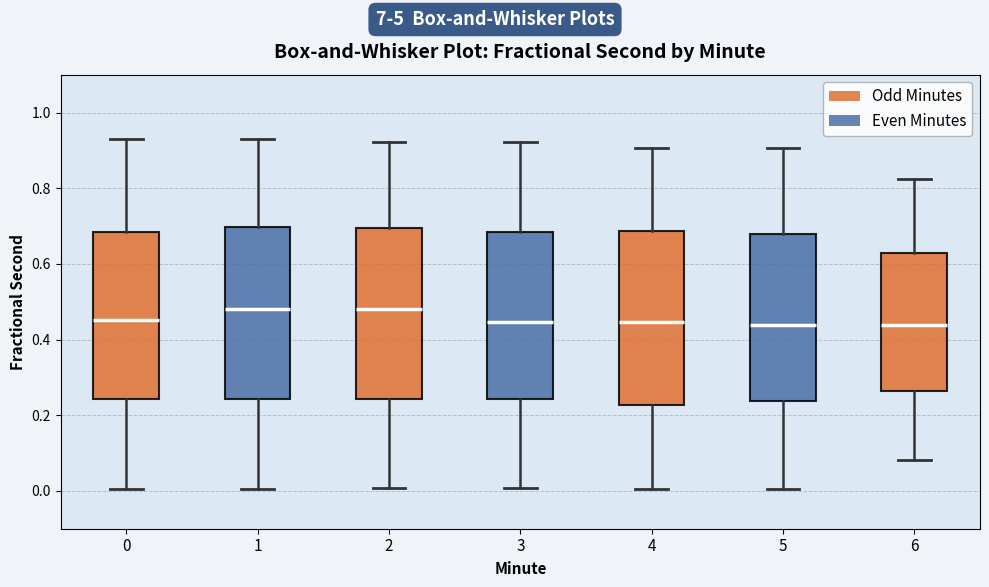

Reading left to right, read every box against the y-axis: the position of its median line, the range the box covers, and the ends of its whiskers. The values are not printed on the chart, so give them approximately, as read against the axis.

0: median 0.46, box 0.24 to 0.68, whiskers 0.00 to 0.94
1: median 0.48, box 0.24 to 0.70, whiskers 0.00 to 0.94
2: median 0.48, box 0.24 to 0.70, whiskers 0.00 to 0.92
3: median 0.44, box 0.24 to 0.68, whiskers 0.00 to 0.92
4: median 0.44, box 0.22 to 0.68, whiskers 0.00 to 0.90
5: median 0.44, box 0.24 to 0.68, whiskers 0.00 to 0.90
6: median 0.44, box 0.26 to 0.62, whiskers 0.08 to 0.82